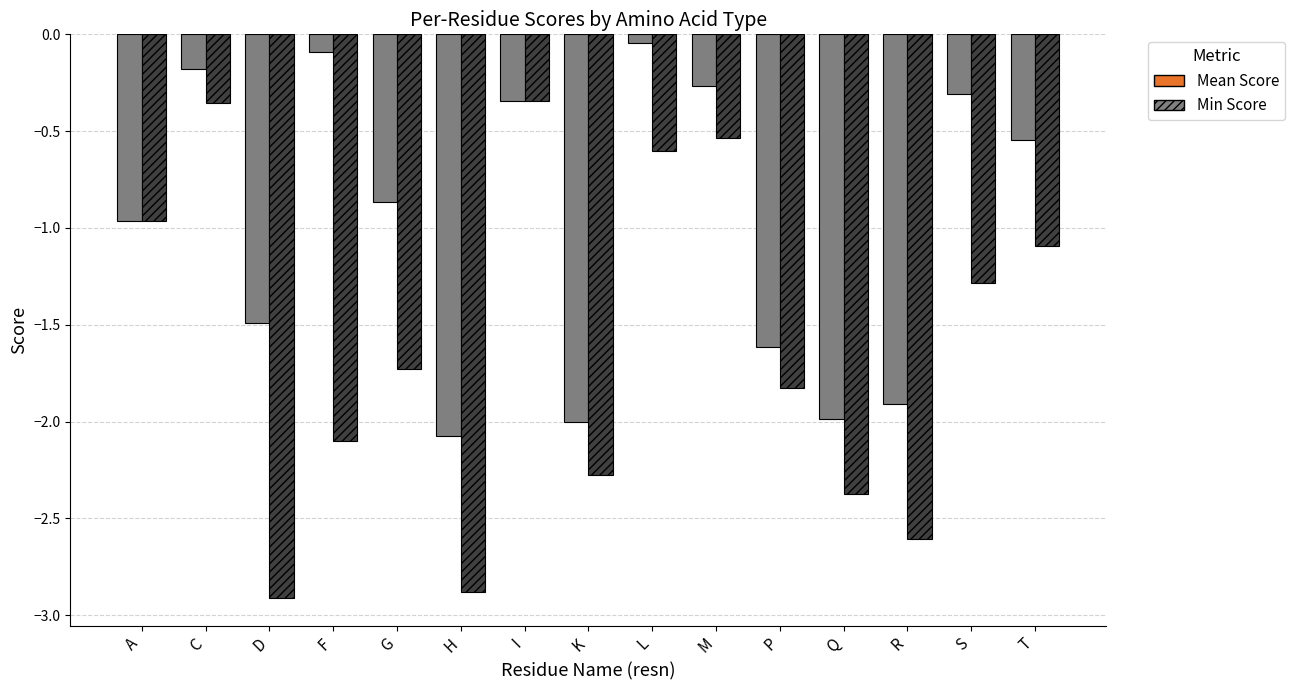

What is the label of the 14th bar from the right?

C